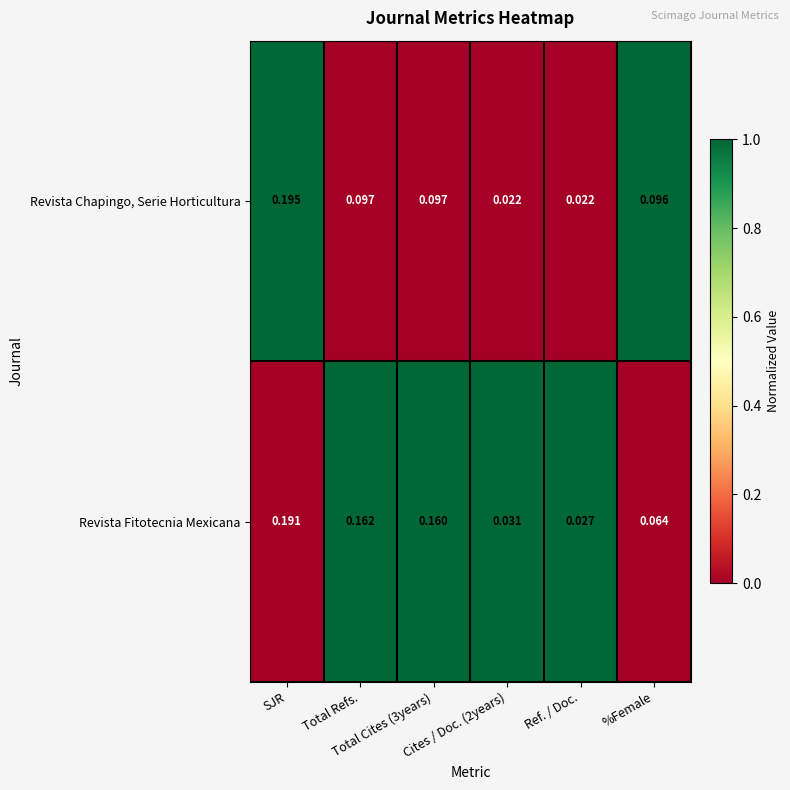

At how many categories does at least one series exceed 0?

6